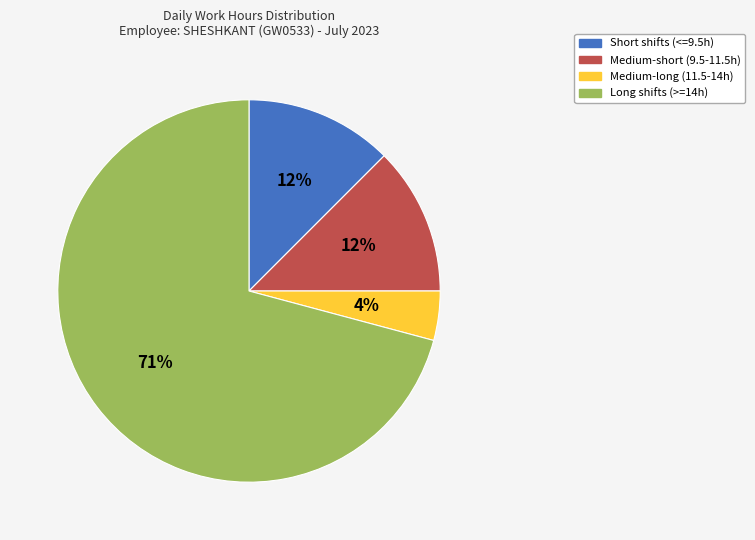

Is there any slice that represents more than half of the pie?

Yes